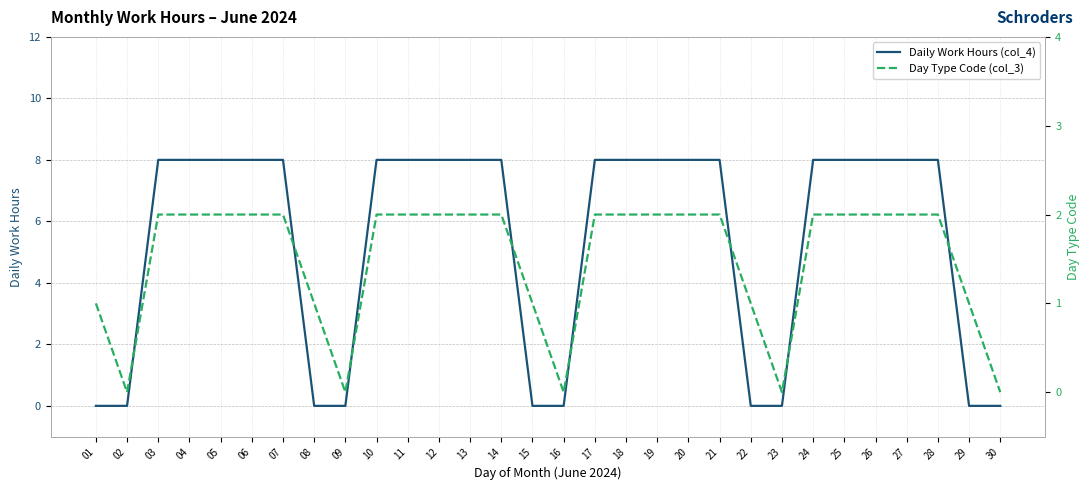

True or false: Daily Work Hours (col_4) and Day Type Code (col_3) cross at least once.

True